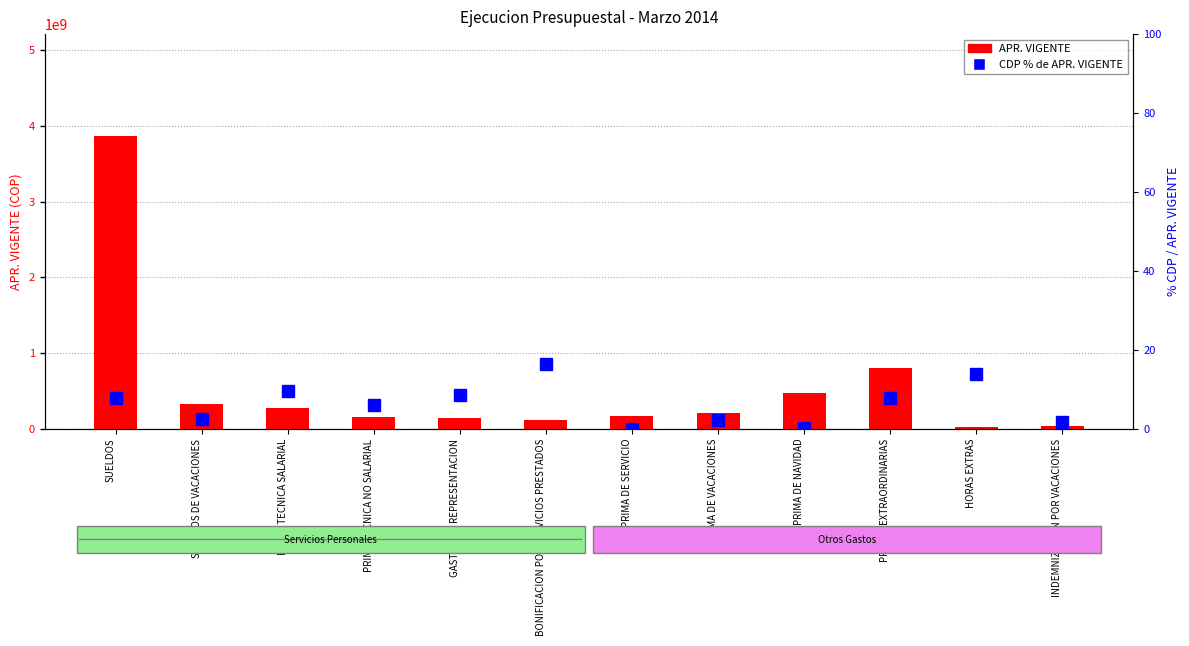

How many values in CDP % de APR. VIGENTE are above zero?

11